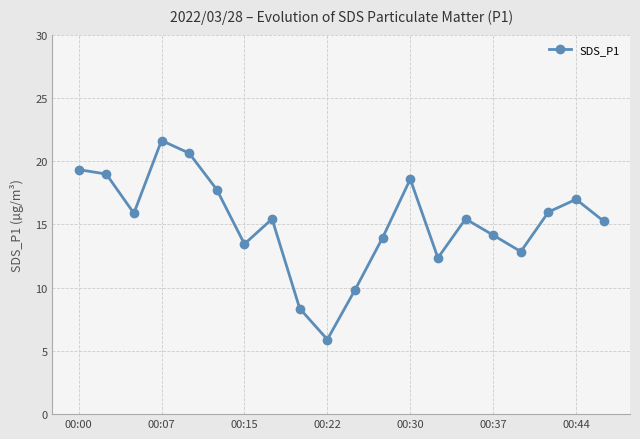

What is the smallest value displayed?

5.9